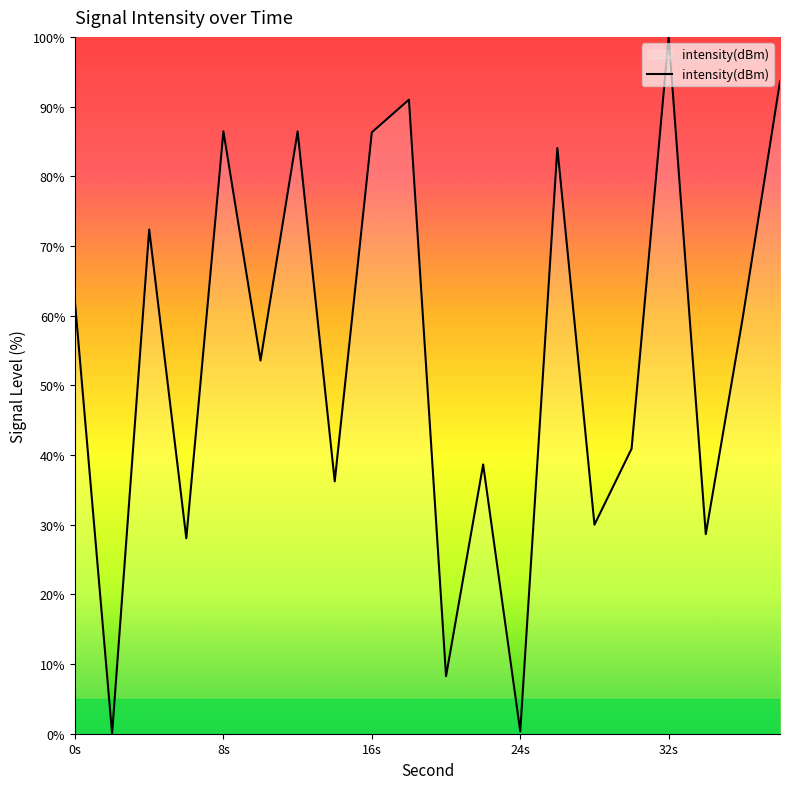

Count the number of values greater than 59.

10